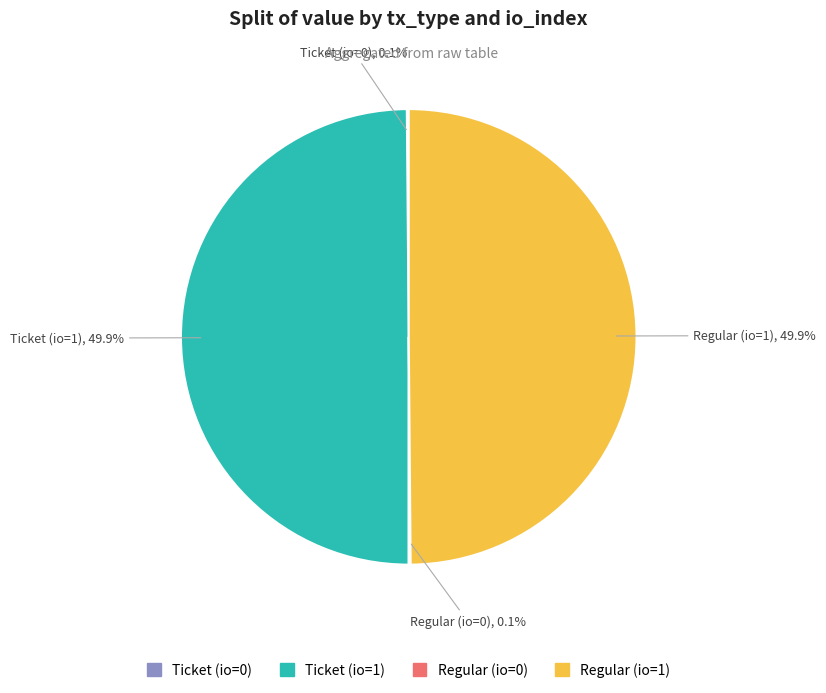

What portion of the pie excludes Ticket (io=1)?

50.1%